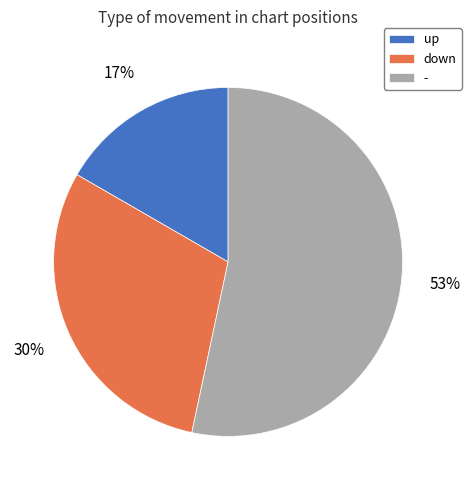

To the nearest percent, what is the average slice percentage?

33%